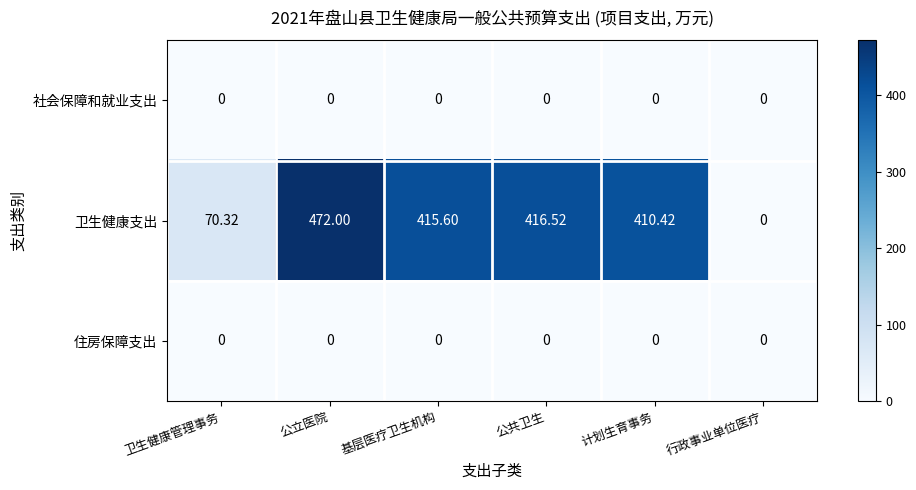

Which series has the largest range (max minus min)?

卫生健康支出